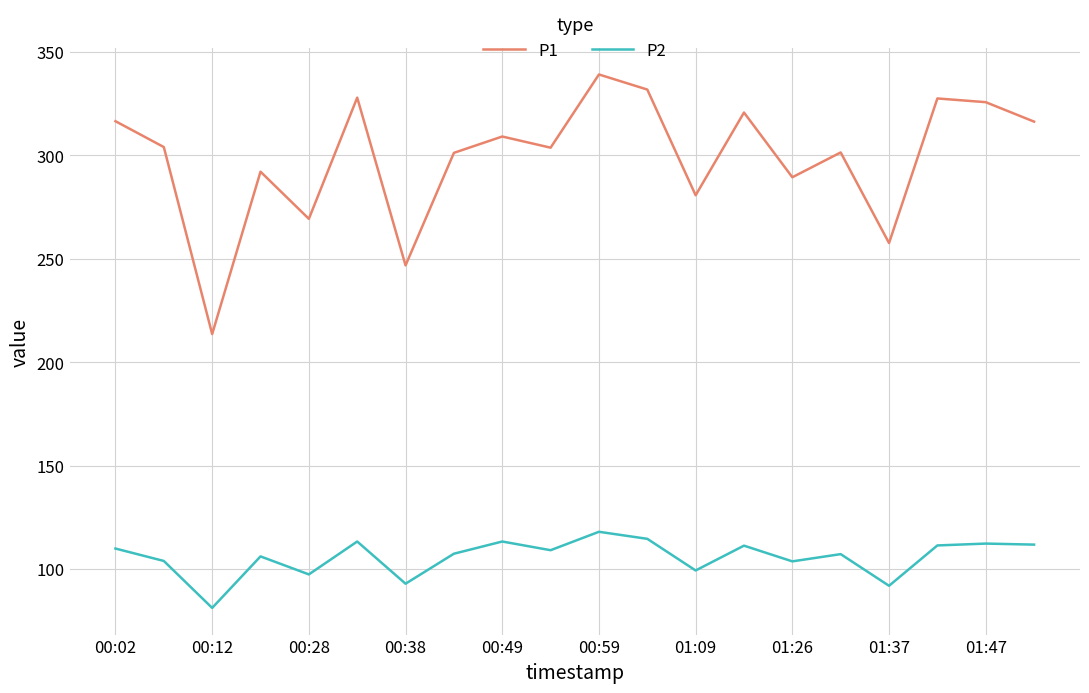

List the series in order of their overall mean, lowest first.

P2, P1